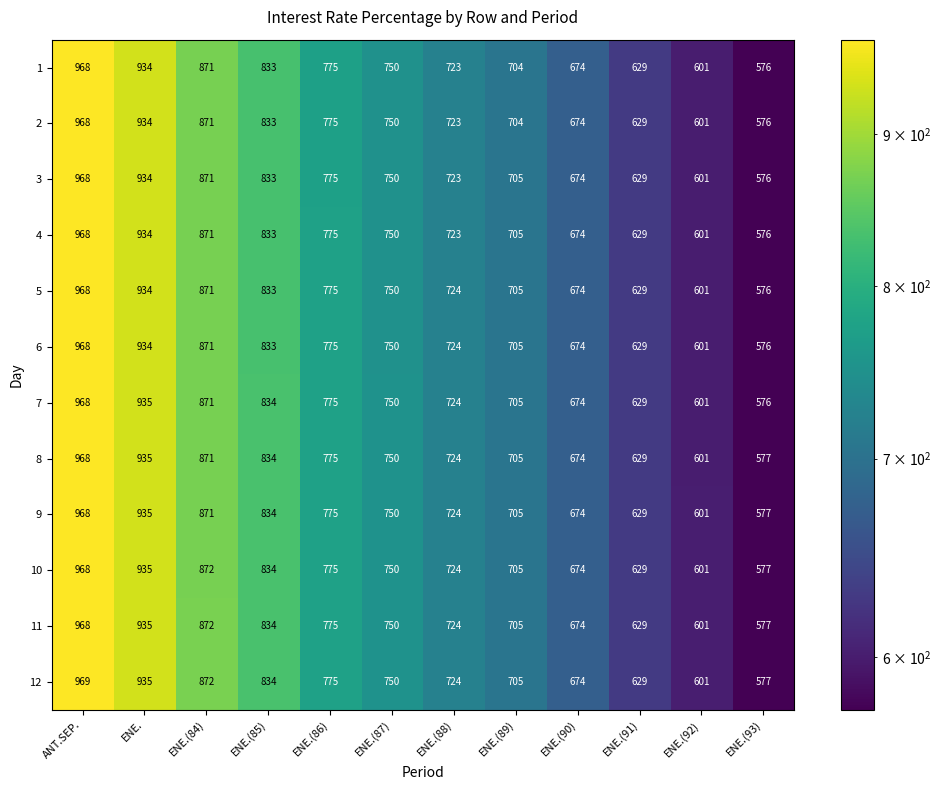

How many categories are shown in the chart?

12